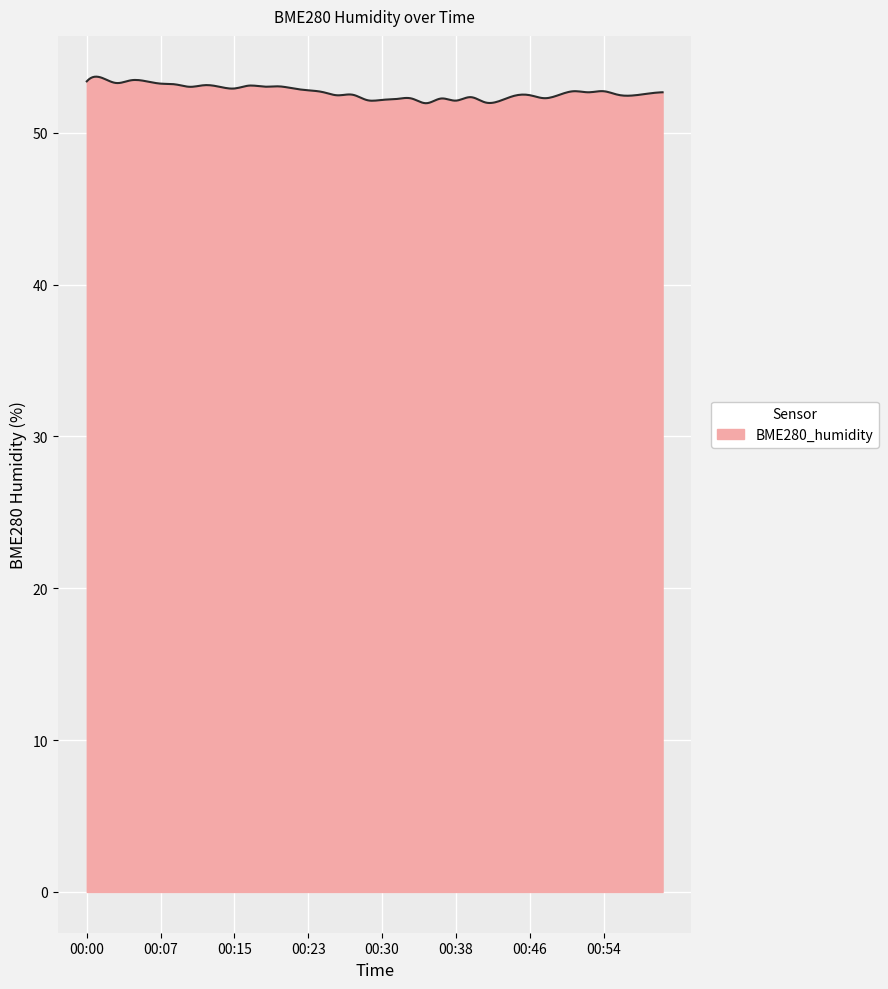

What is the difference between the maximum and minimum values?

1.7